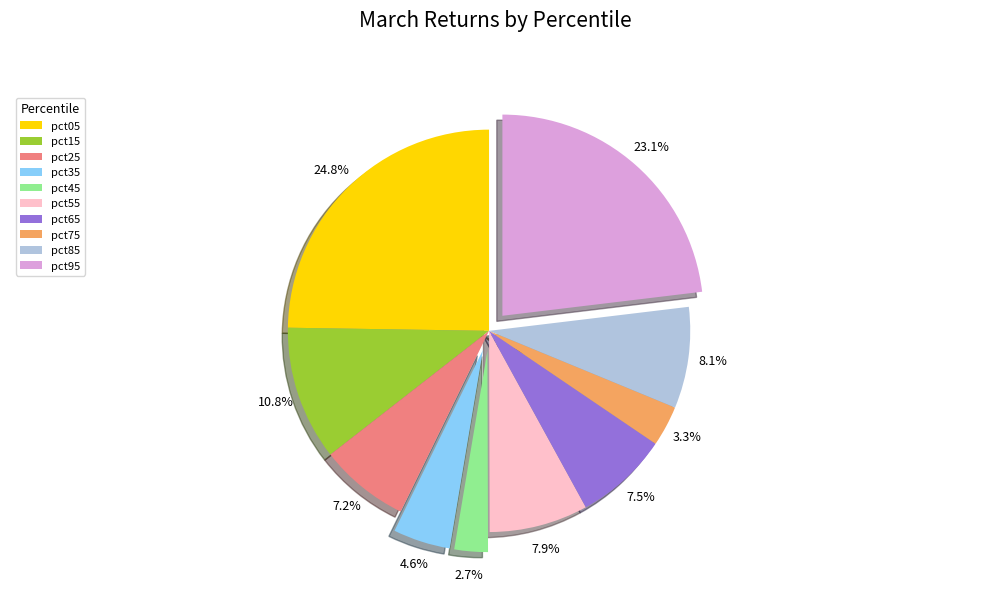

Is there any slice that represents more than half of the pie?

No